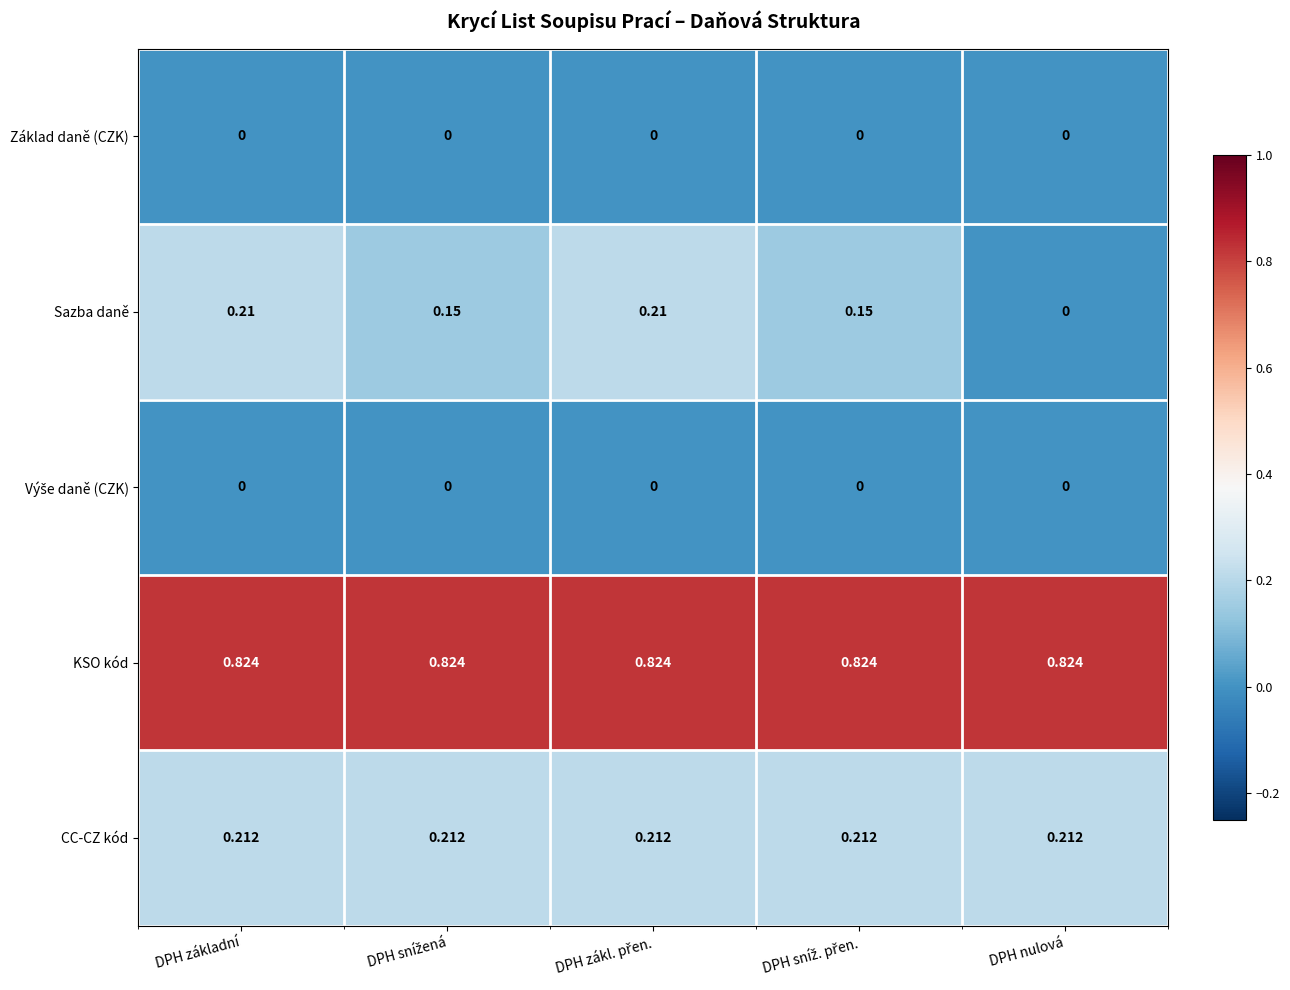

At which label is Sazba daně closest to 0?

DPH nulová